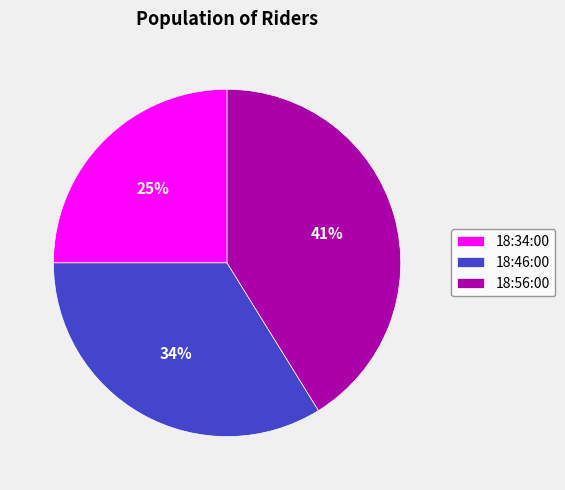

Is it true that 18:34:00 is 25% of the pie?

True